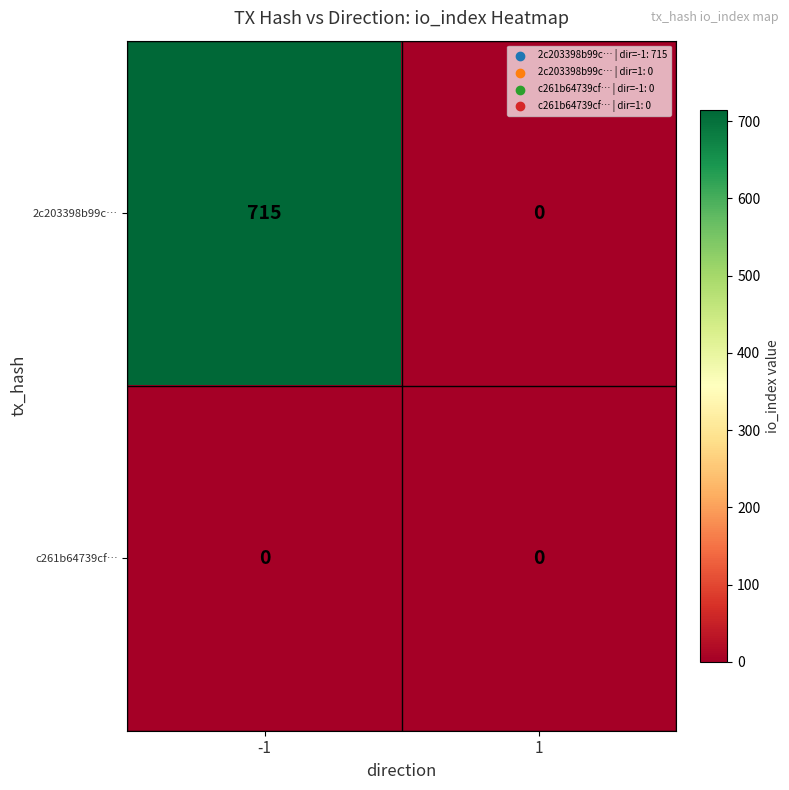

How many data points does each series have?

2